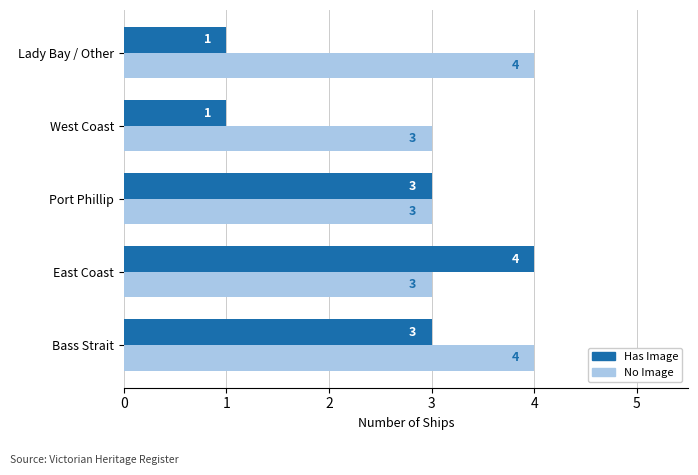

What is the highest value of the No Image series?

4